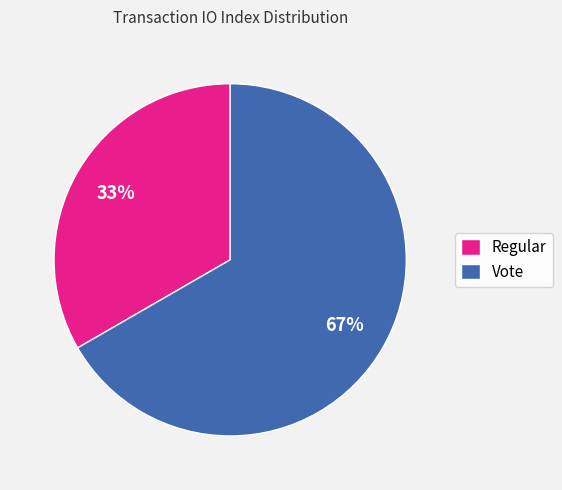

Which category has the biggest portion of the pie?

Vote